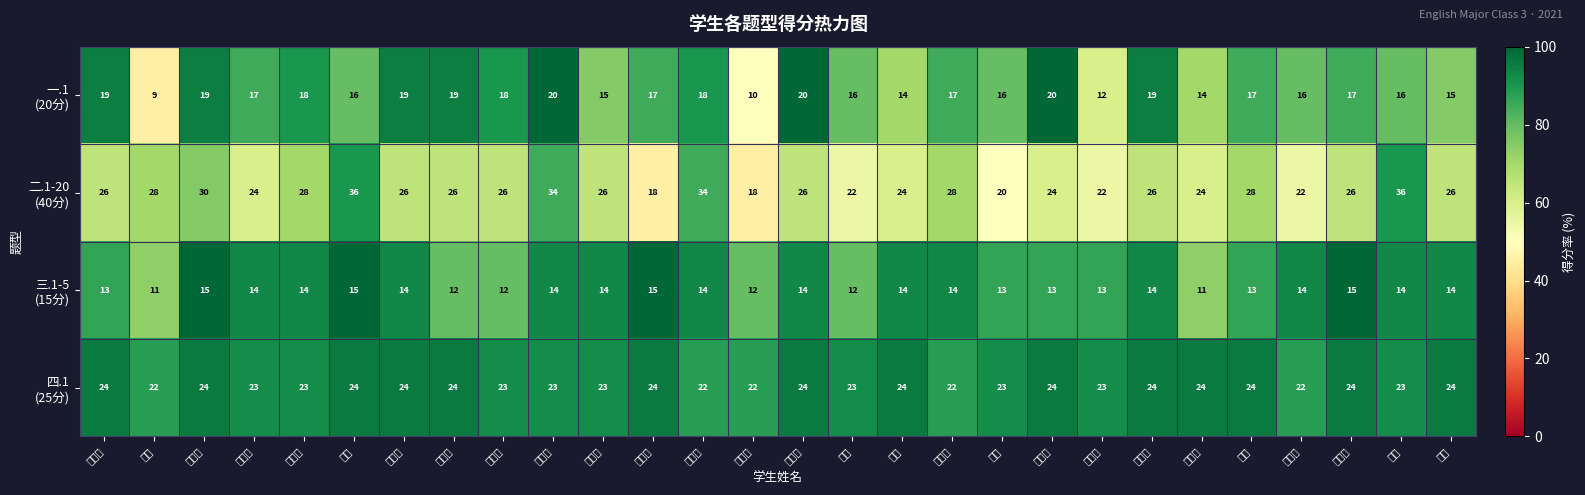

What is the minimum value shown in the chart?

9